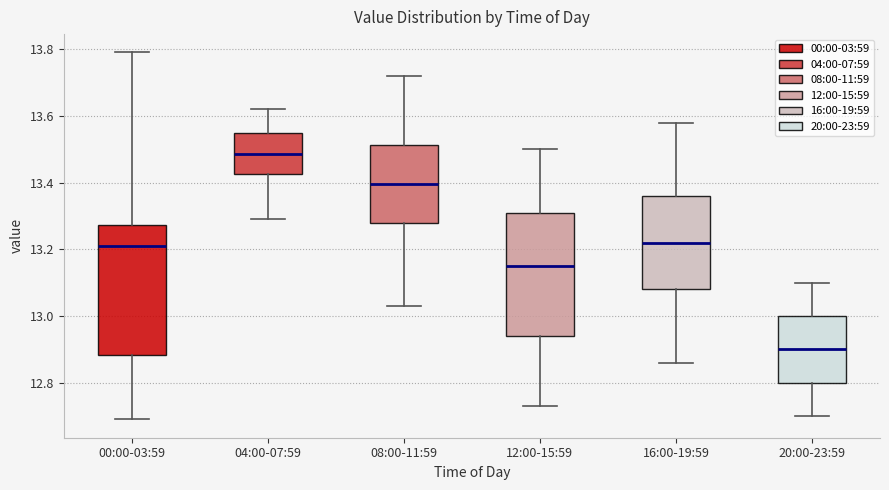

Which box is the tallest, from its lower edge to its upper edge?

00:00-03:59